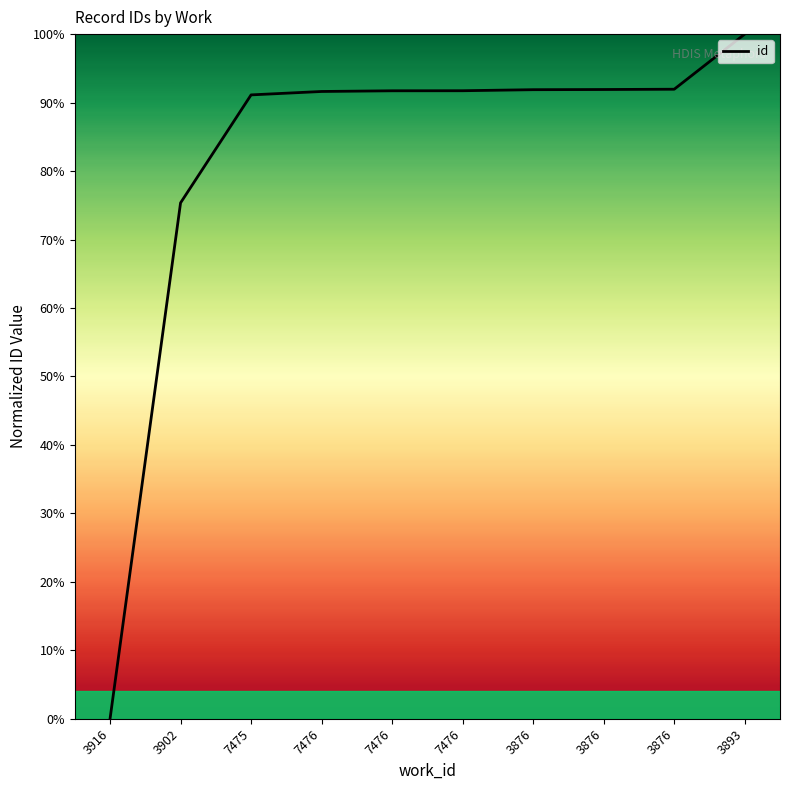

What is the sum of the values at 7476 and 3902?

167.1